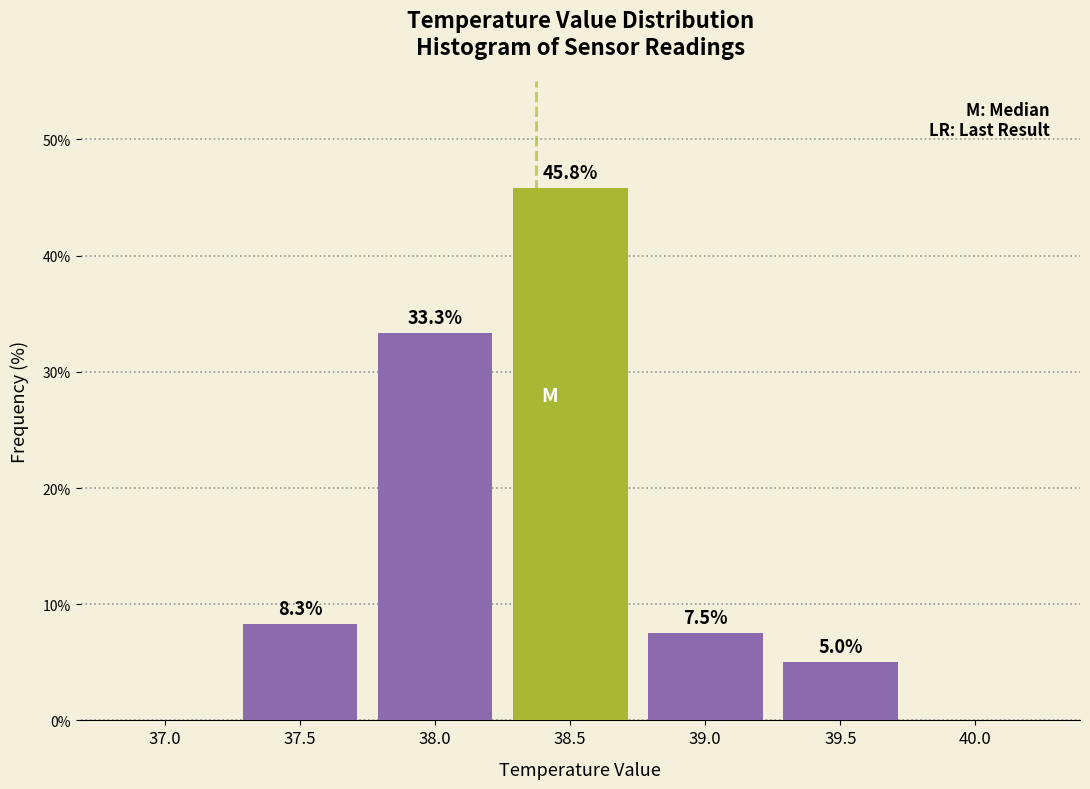

Reading left to right, transcribe all the data shown in this chart.

37.0=0.0	37.5=8.3	38.0=33.3	38.5=45.8	39.0=7.5	39.5=5.0	40.0=0.0